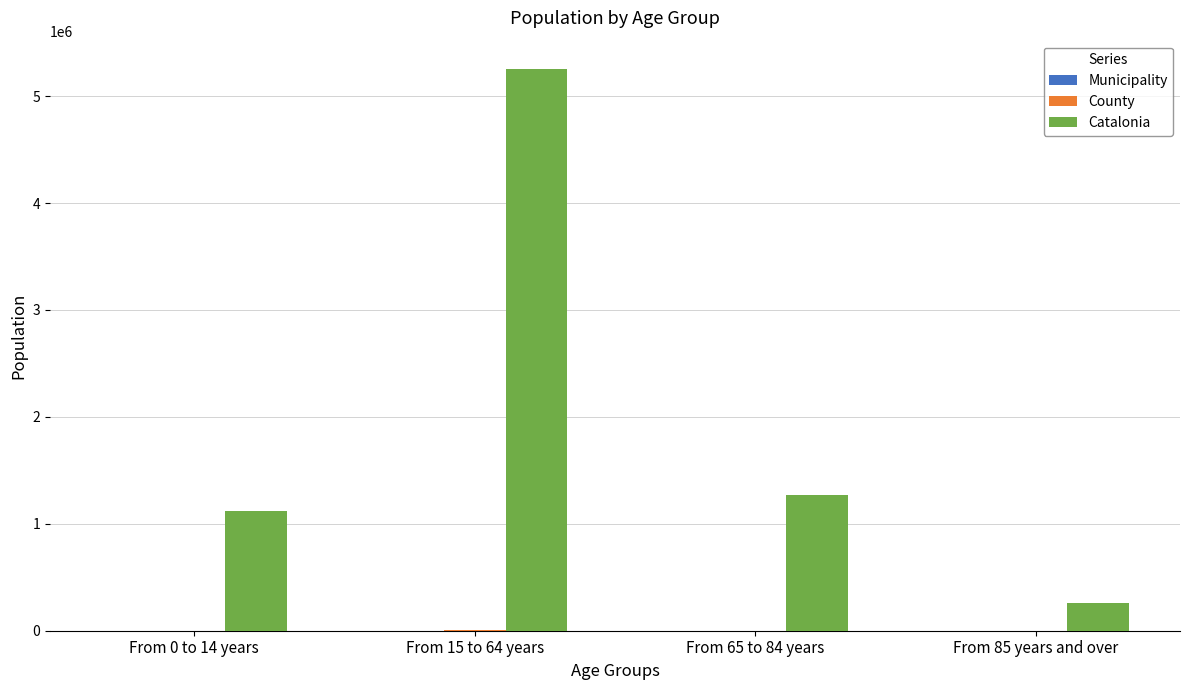

How many data points does each series have?

4